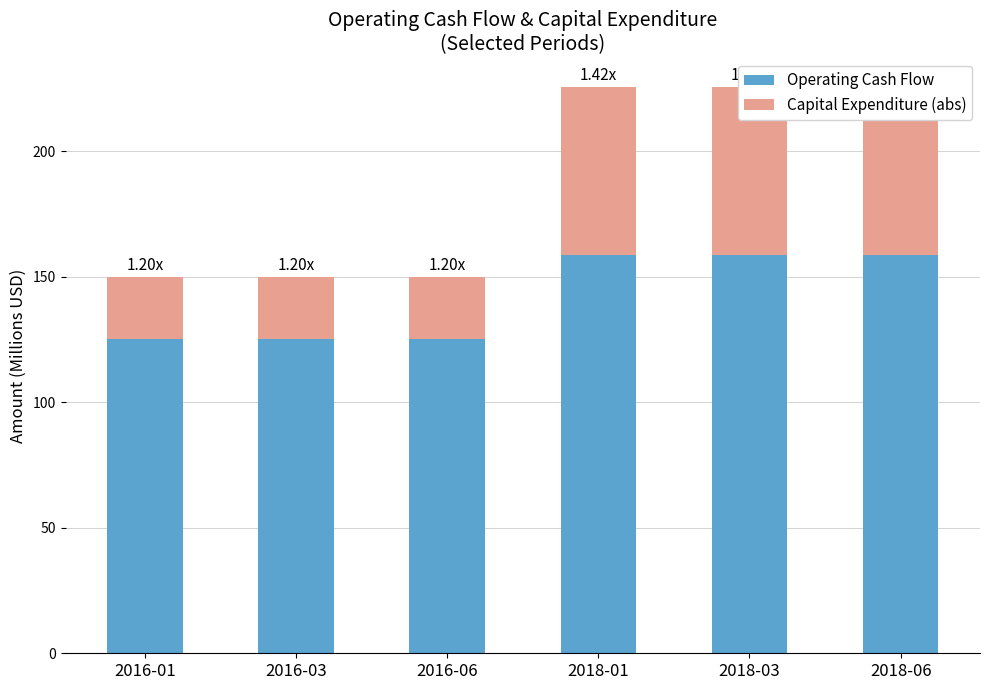

Reading left to right, what are all the values shown in this chart?

Operating Cash Flow: 125.2	125.2	125.2	158.5	158.5	158.5
Capital Expenditure (abs): 24.8	24.8	24.8	67.2	67.2	67.2